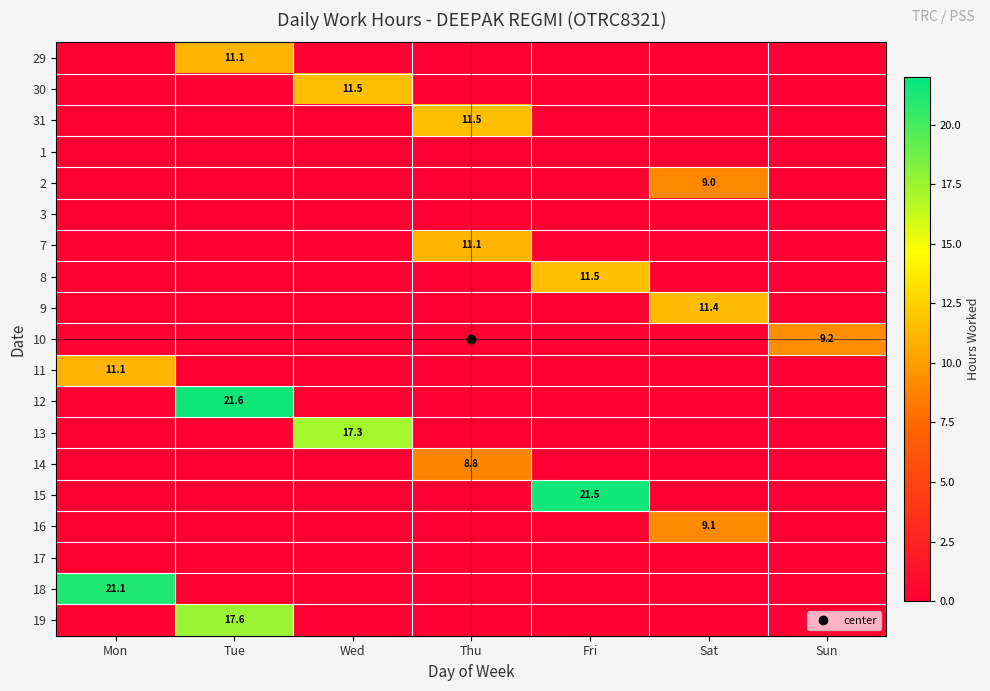

What is the difference between the maximum and minimum values in the 11 series?

11.1